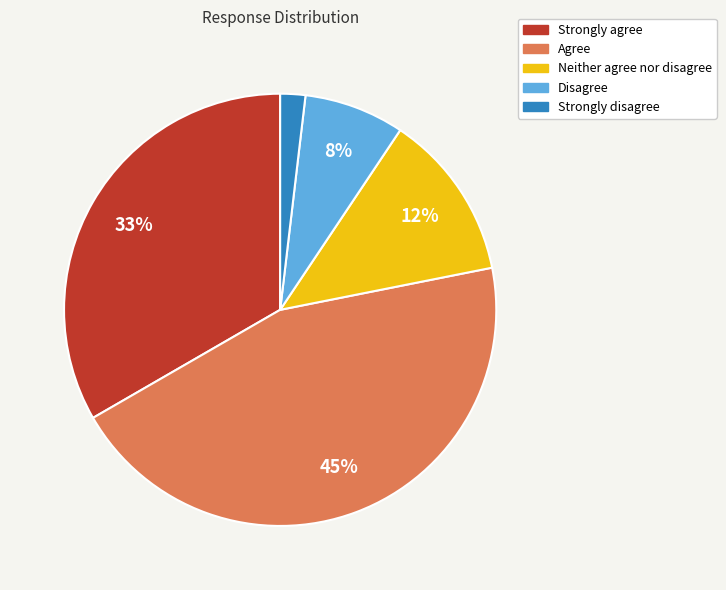

Which slice is the largest?

Agree